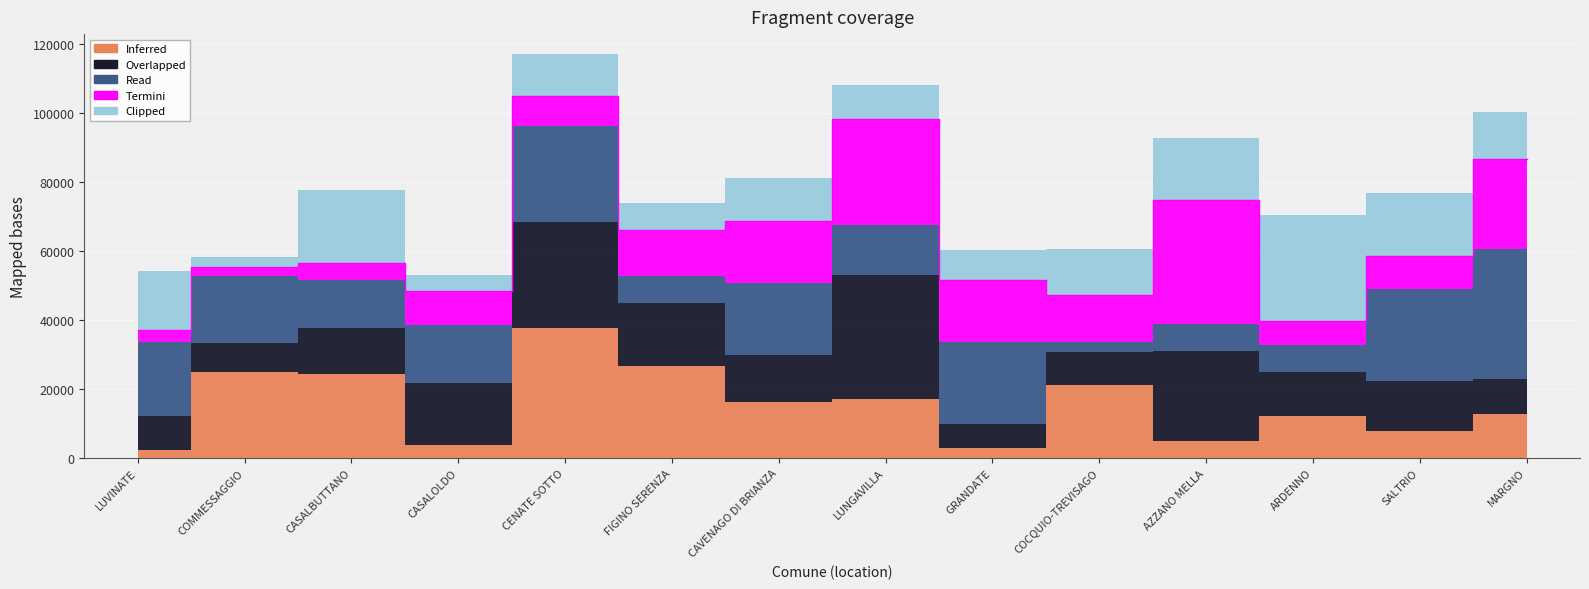

Where is the first local maximum for Clipped?

CASALBUTTANO